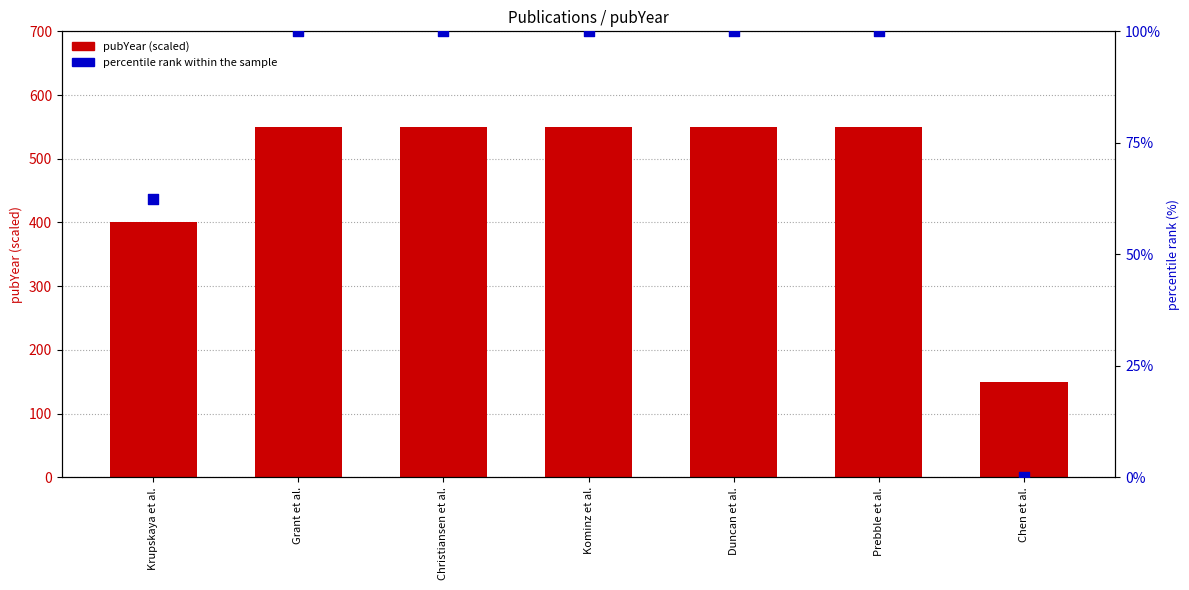

Which series has the largest total across all categories?

pubYear (scaled)